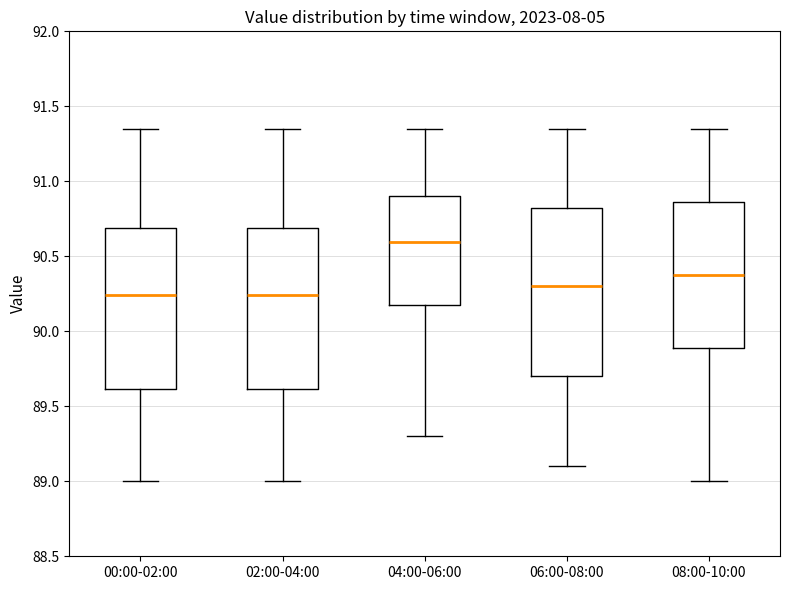

Which box is the tallest, from its lower edge to its upper edge?

06:00-08:00